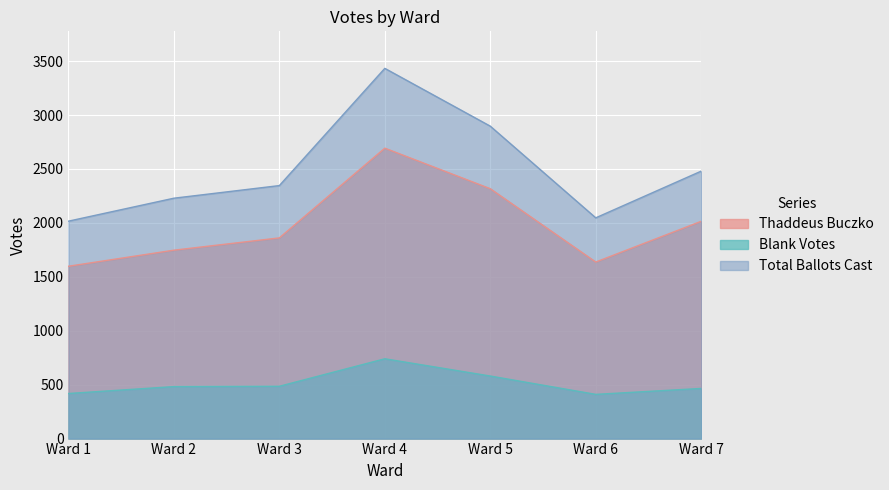

What is the value of the Total Ballots Cast point at the 6th from the left?

2047